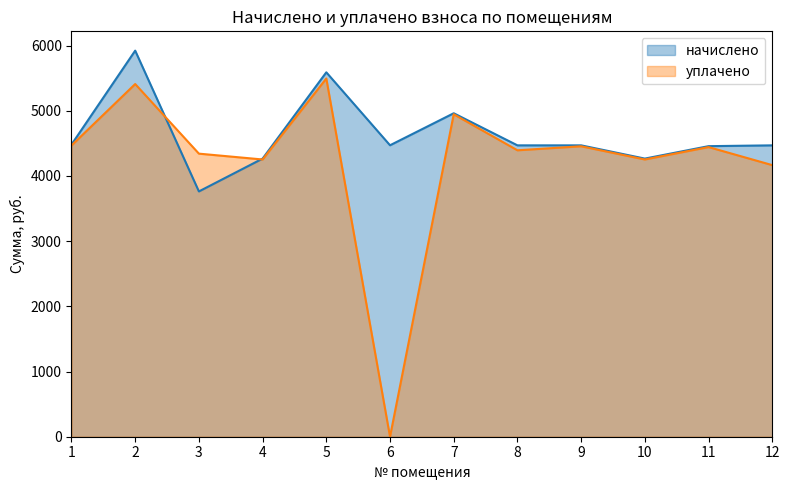

Read the начислено value at 3.

3762.6